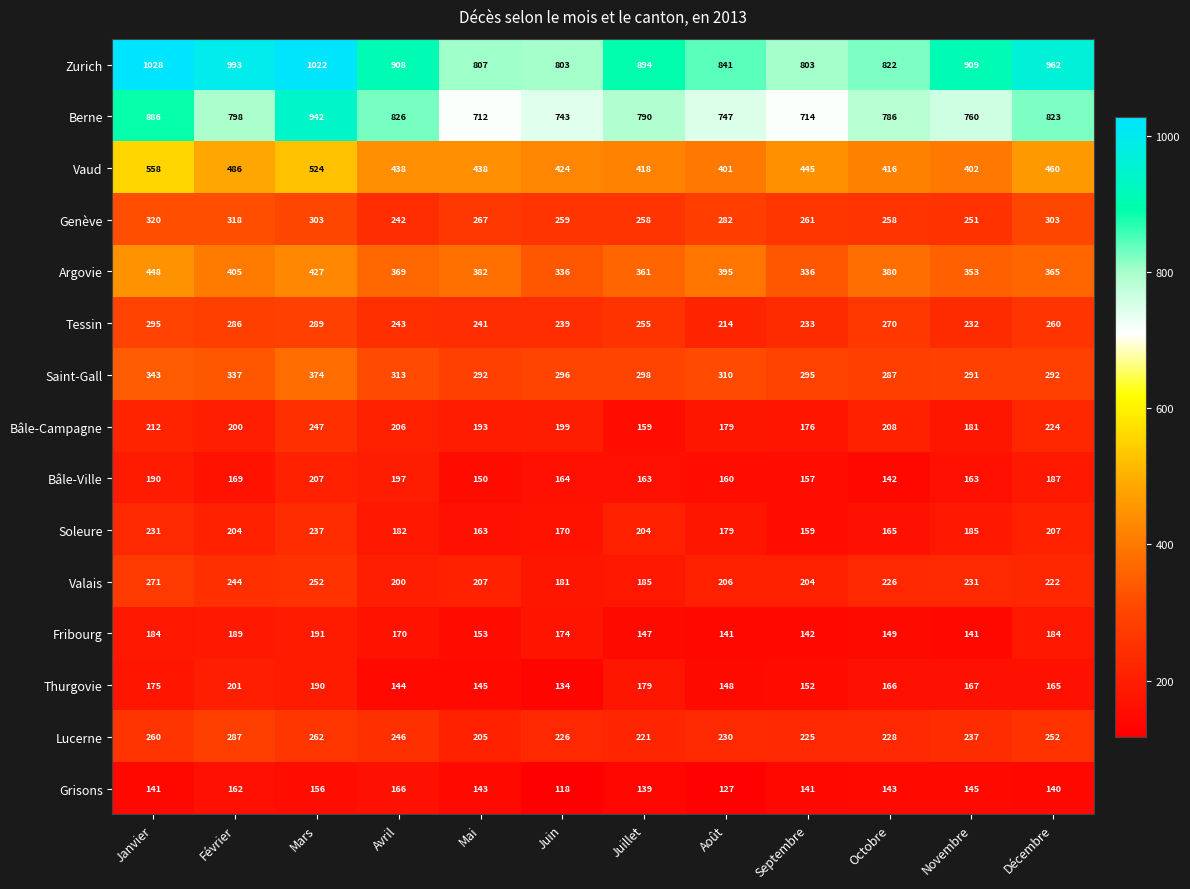

What is the average value of the Bâle-Ville series?

171